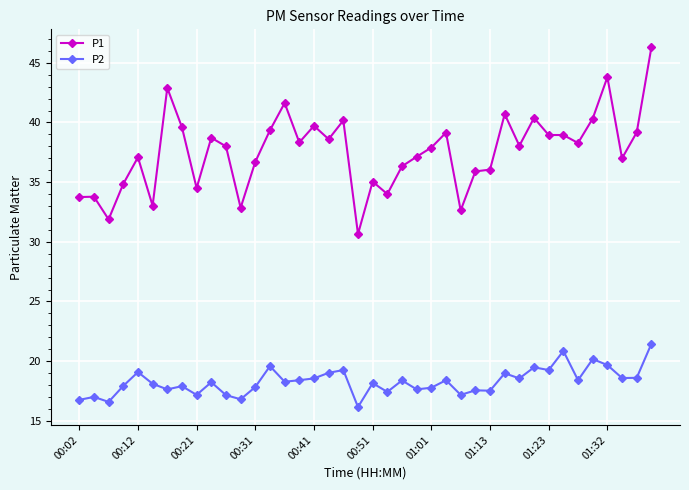

What is the value of the P1 point at the 16th from the left?

38.3